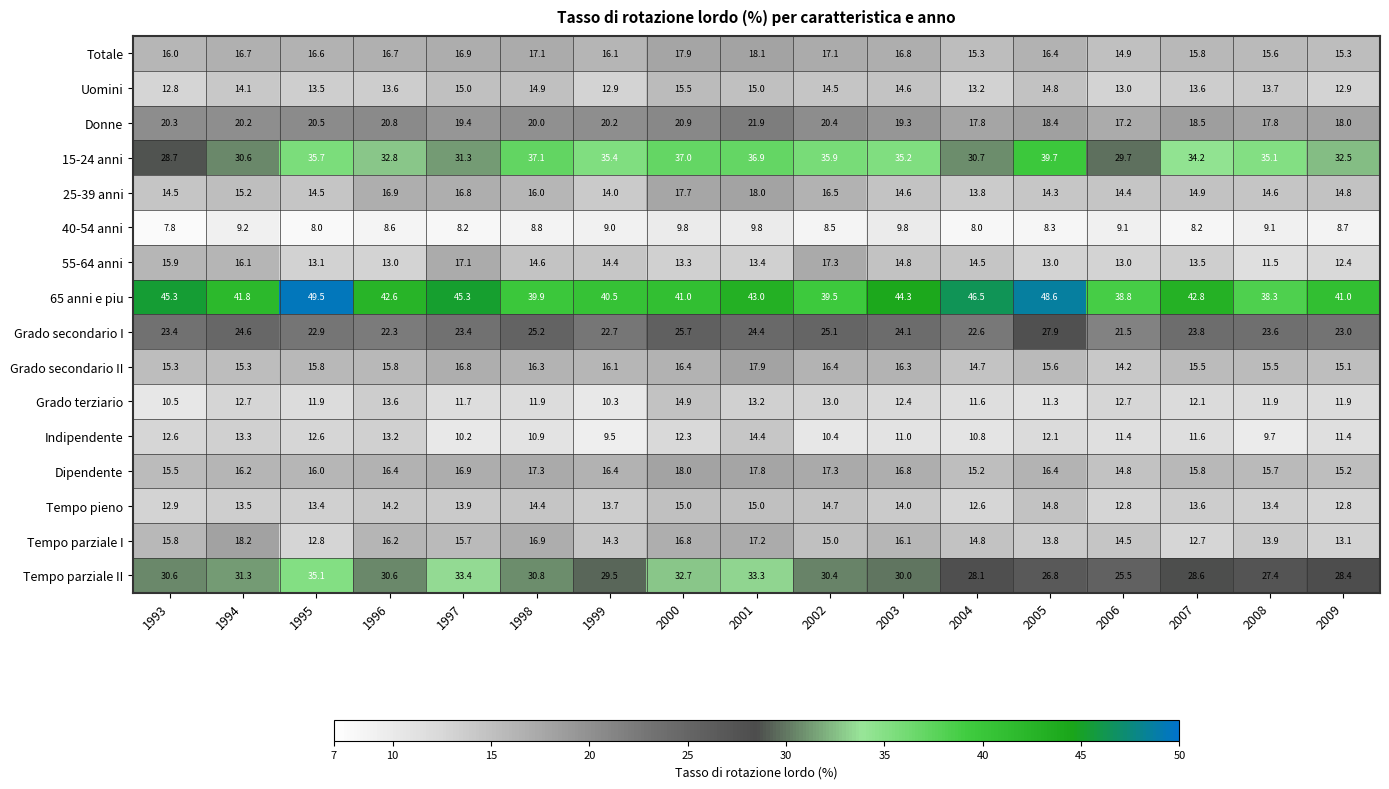

What is the difference between the maximum and minimum values in the Tempo pieno series?

2.4